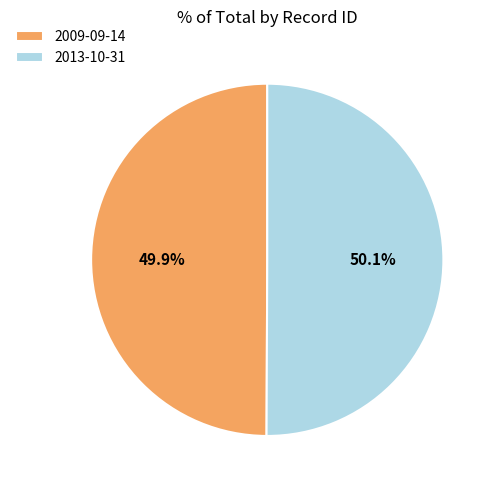

To the nearest percent, what percentage of the pie is 2013-10-31?

50%